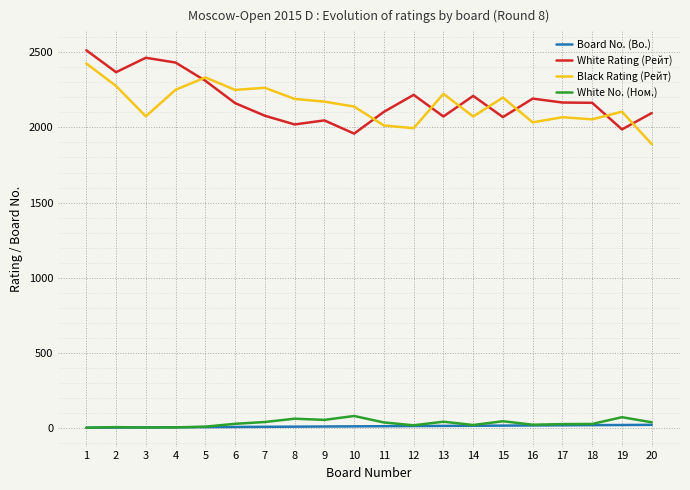

True or false: Black Rating (Рейт) and White No. (Ном.) cross at least once.

False